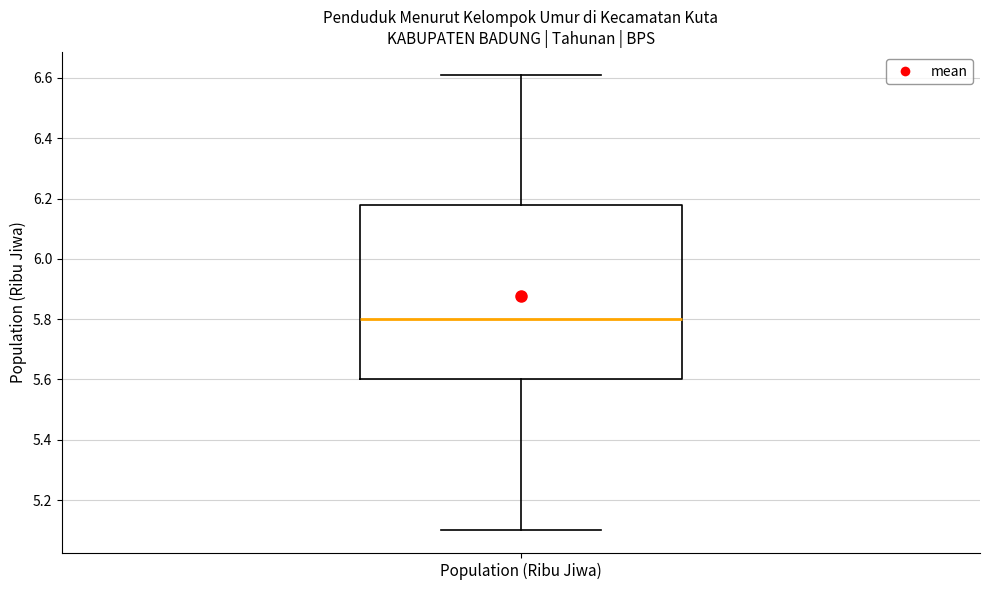

Where does the median line of the box for Population (Ribu Jiwa) sit on the y-axis? The values are not printed on the chart, so give them approximately, as read against the axis.

5.80